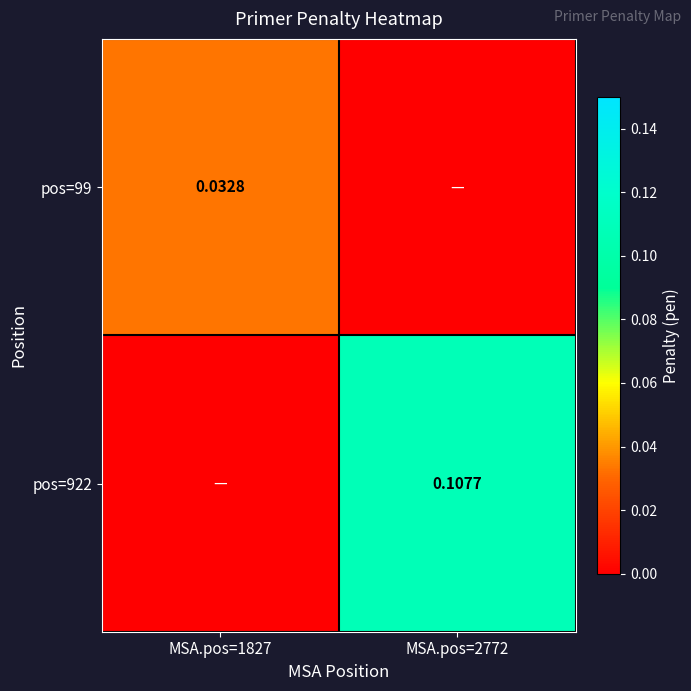

Is the value of pos=922 at MSA.pos=2772 greater than the value of pos=99 at MSA.pos=1827?

Yes